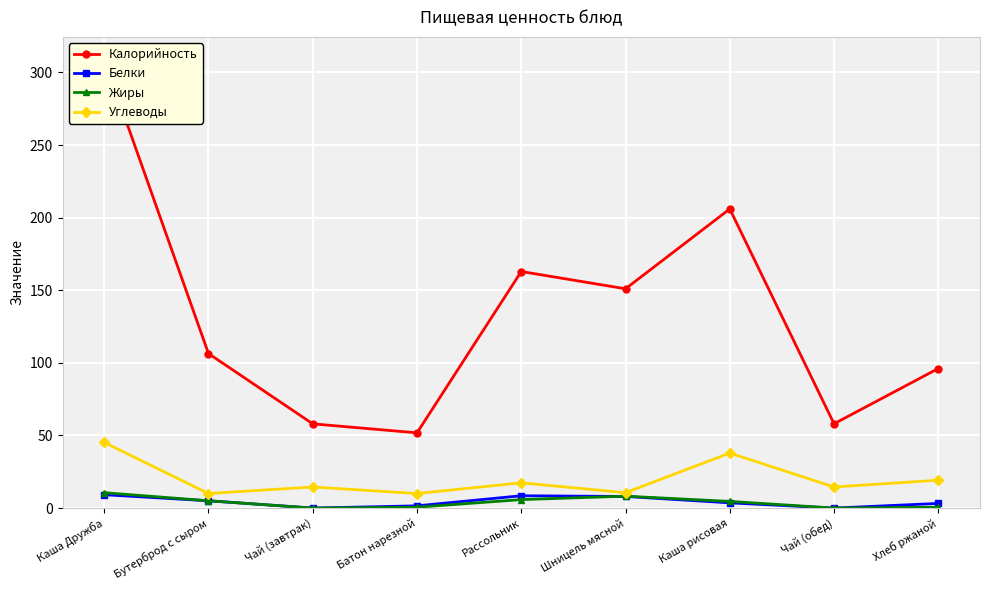

The value of Жиры at Батон нарезной is 0.6. True or false?

True